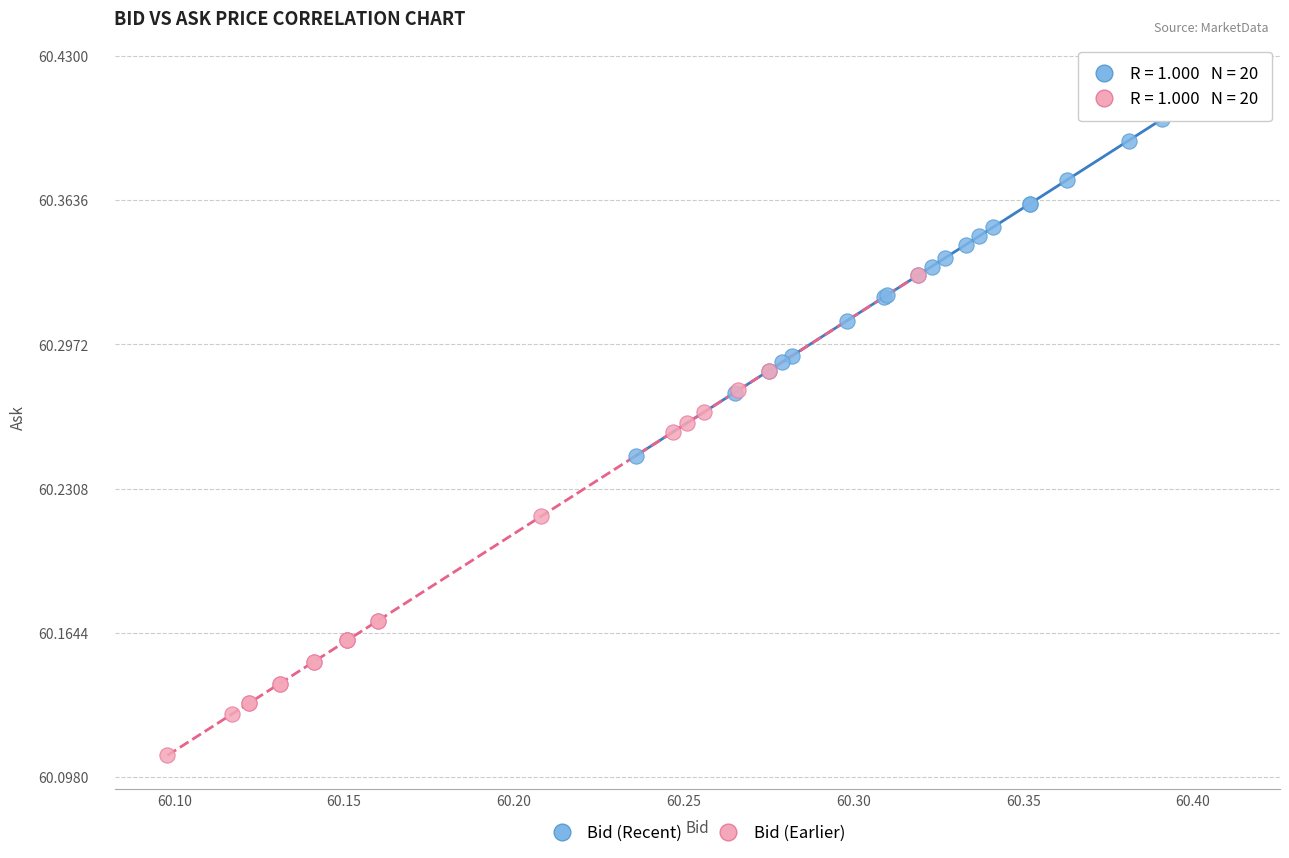

Which series reaches the minimum Y coordinate?

Bid (Earlier)